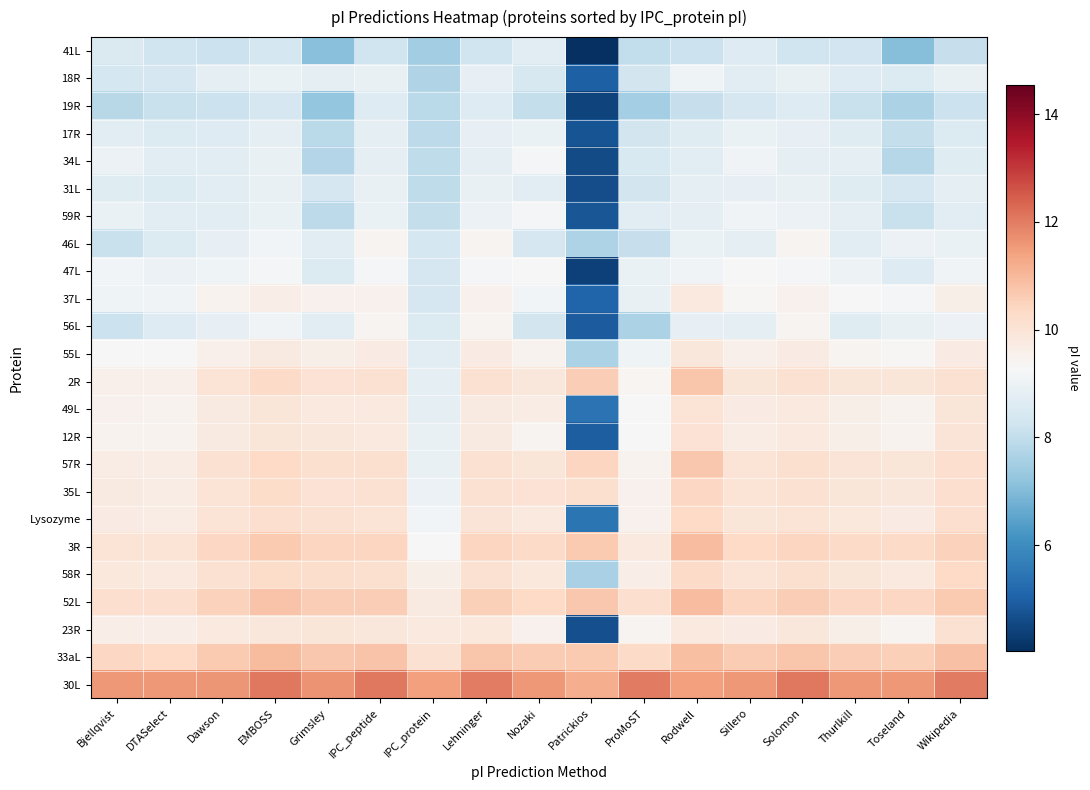

Which has a higher value, ProMoST or Bjellqvist?

Bjellqvist